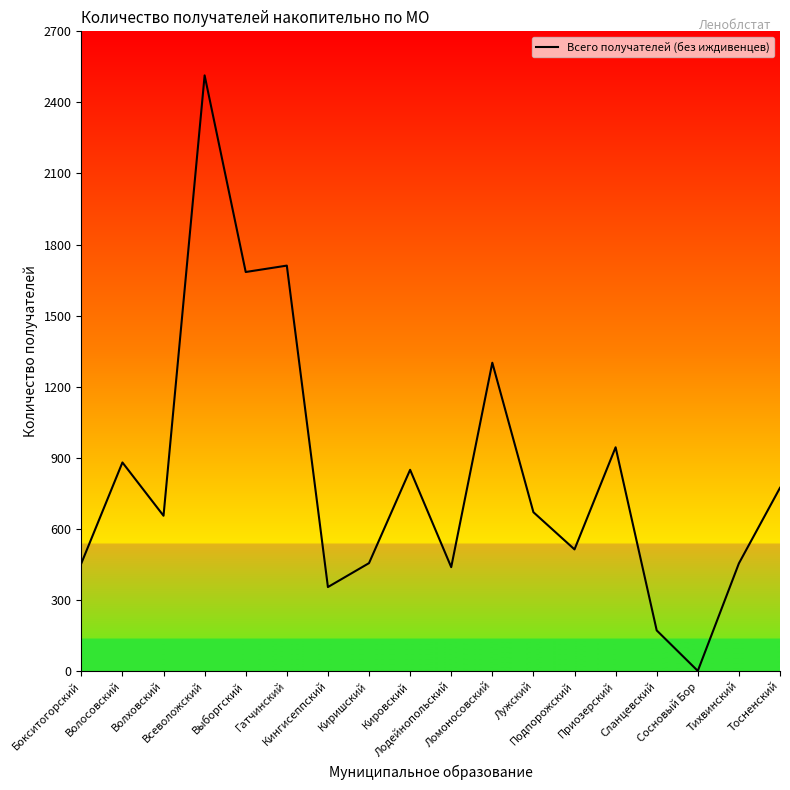

Count the number of data series in this chart.

1